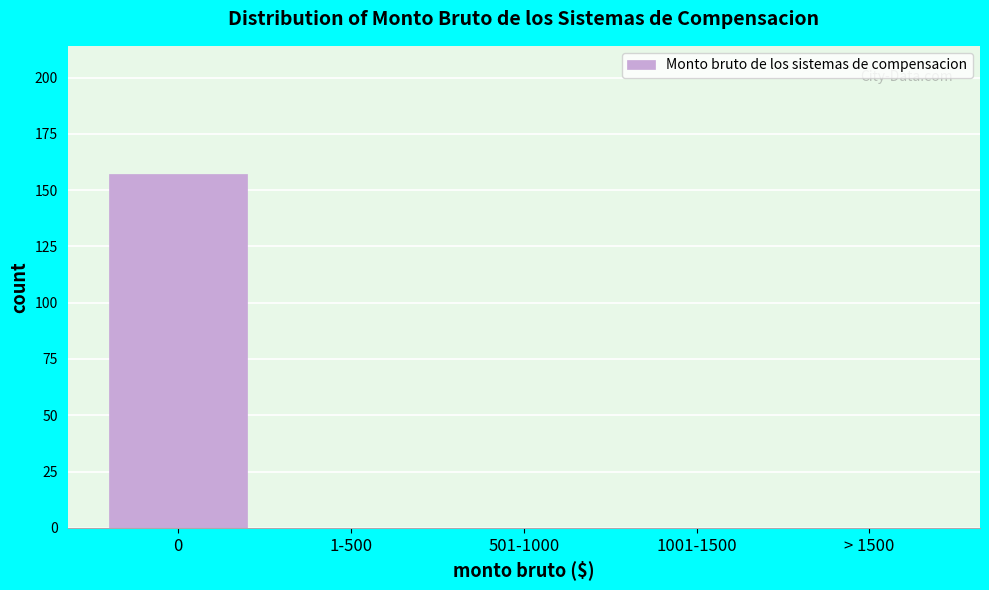

Reading left to right, what are all the values shown in this chart?

0=157	1-500=0	501-1000=0	1001-1500=0	> 1500=0